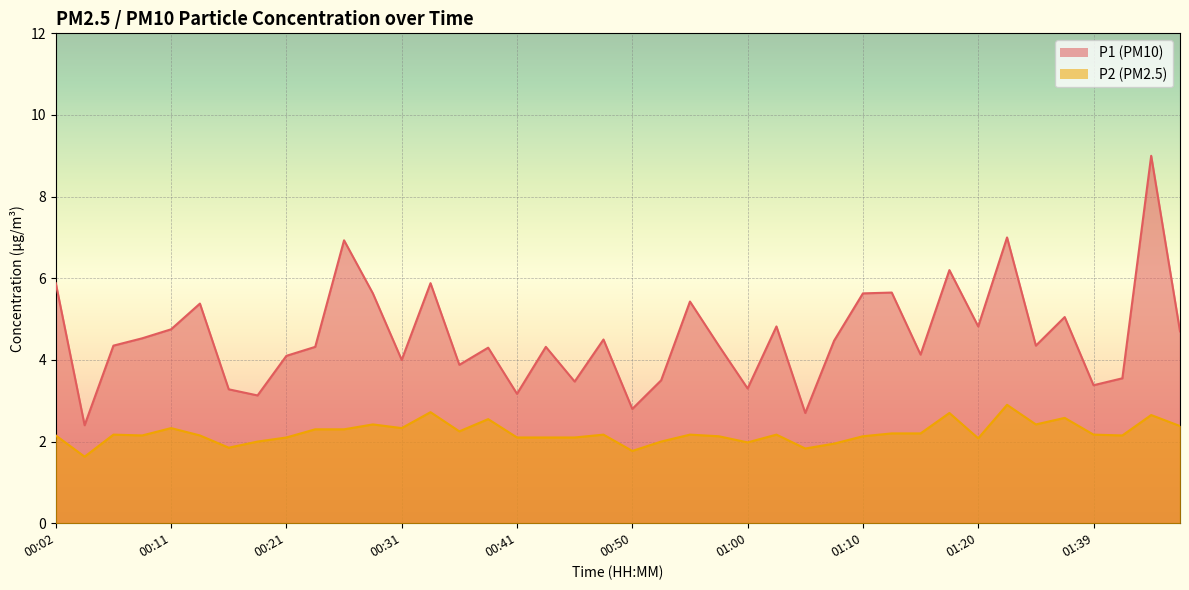

The value of P2 at 01:39 is 2.2. True or false?

True